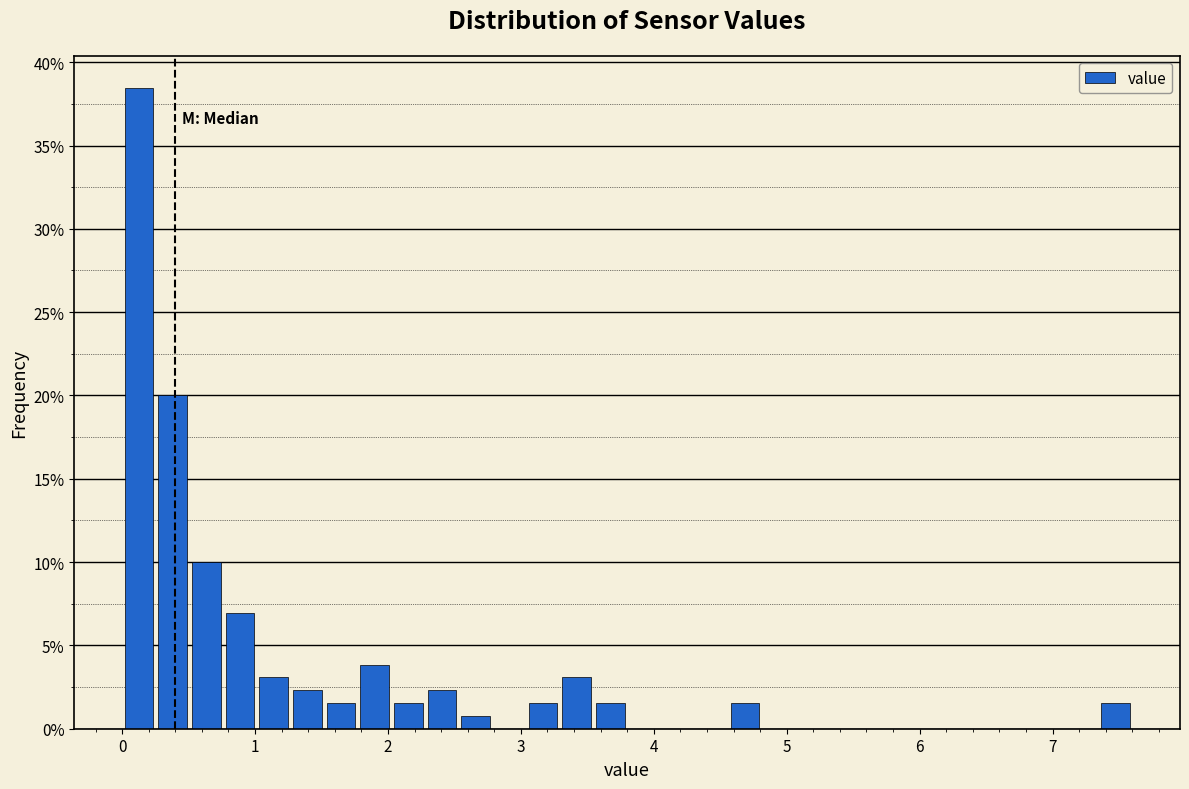

Read against the x-axis, roughly where is the centre of the tallest bar?

0.1